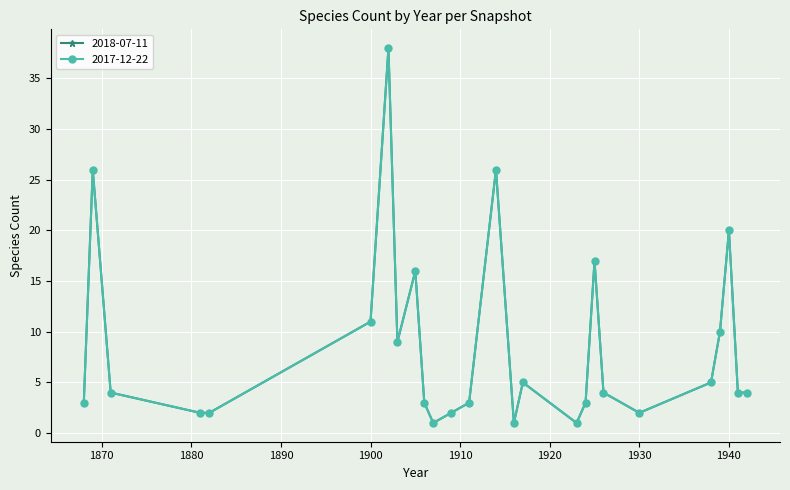

In 2017-12-22, how many points are lower than both neighbors (excluding endpoints)?

5